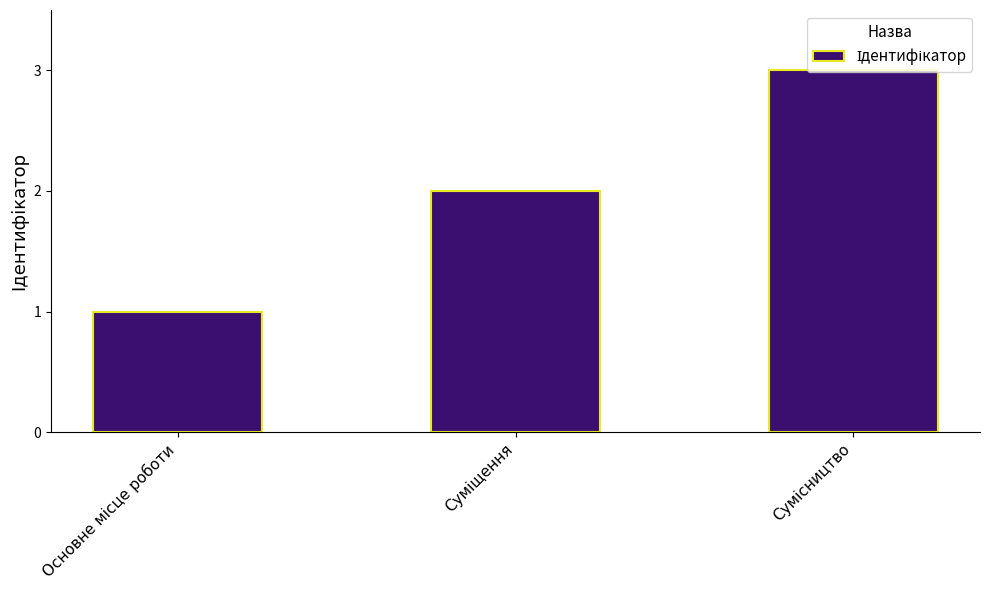

What is the greatest value displayed?

3